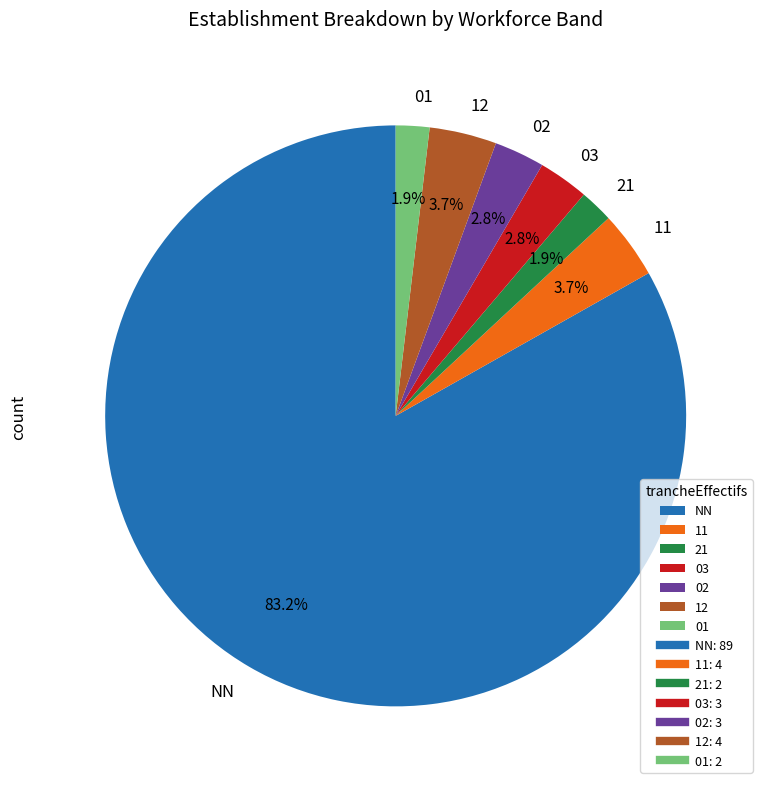

Between 12 and 02, which is larger?

12